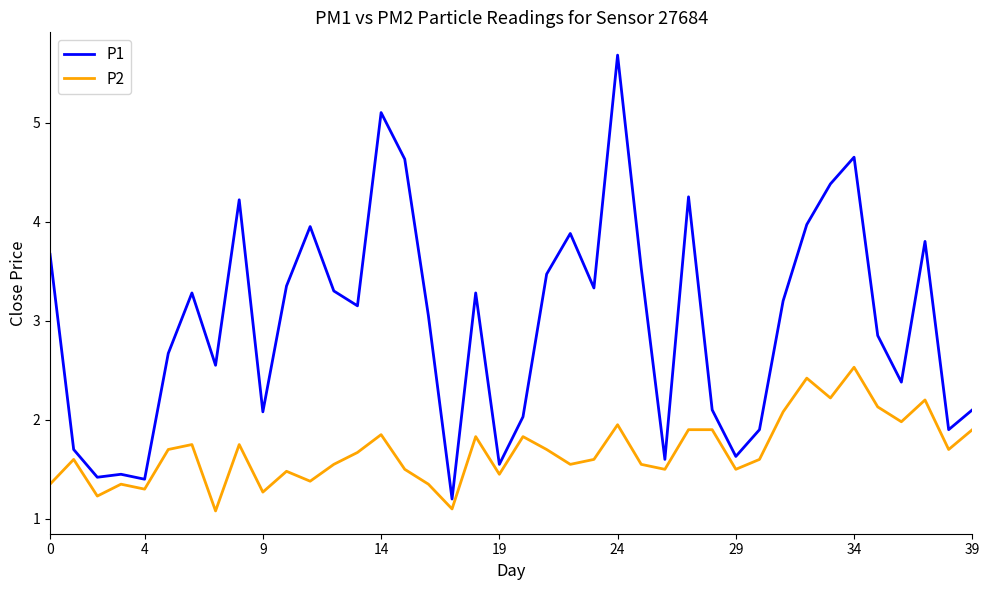

What is the difference between the maximum and minimum values in the P1 series?

4.5